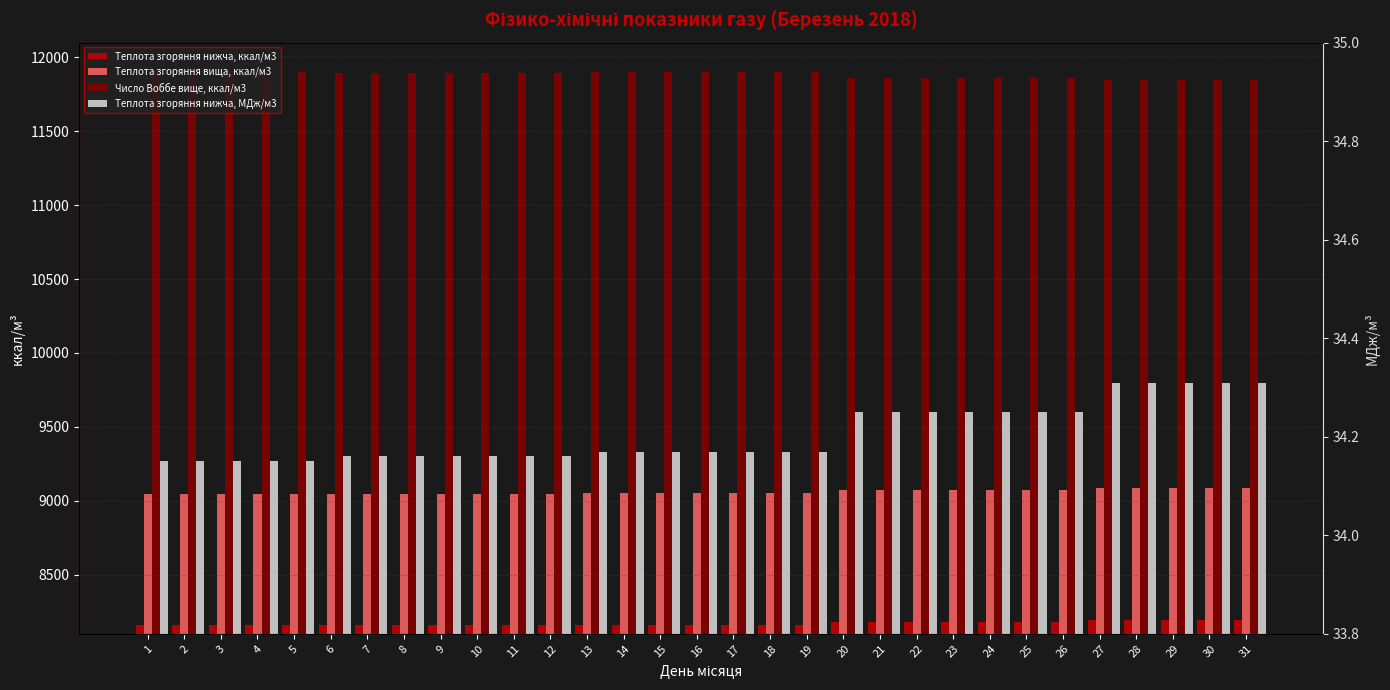

What is the difference between the maximum and second lowest values in the Теплота згоряння нижча, ккал/м3 series?

38.2